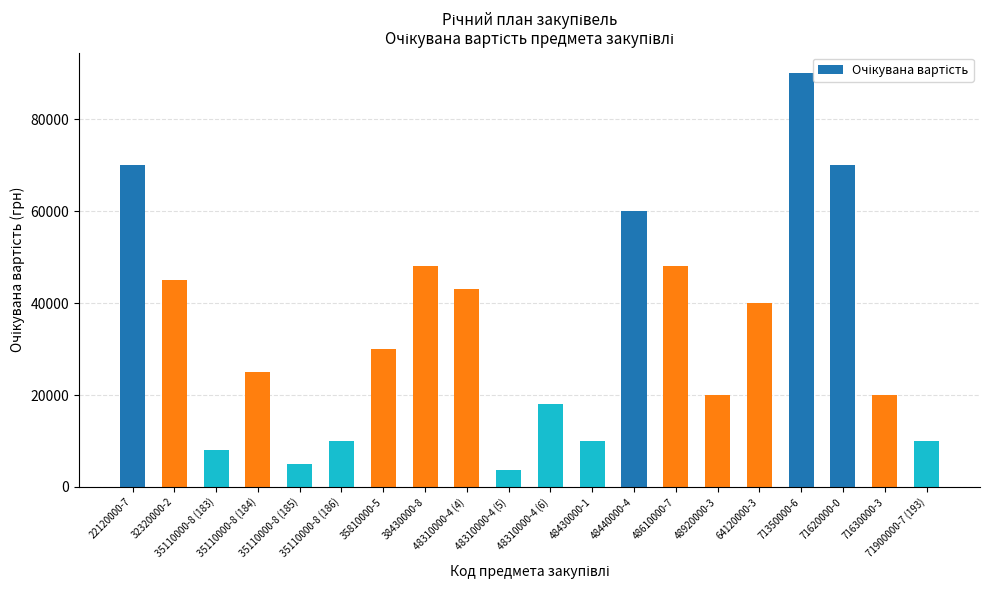

At which label does the data first exceed 30000?

22120000-7